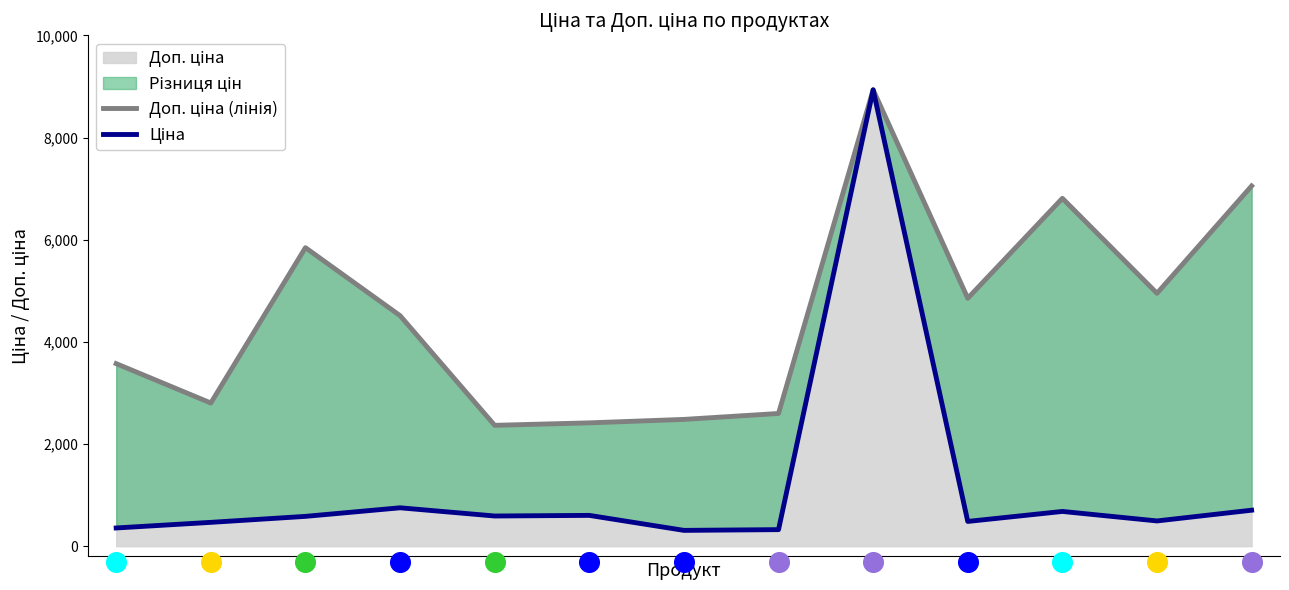

At how many categories does at least one series exceed 5623?

4